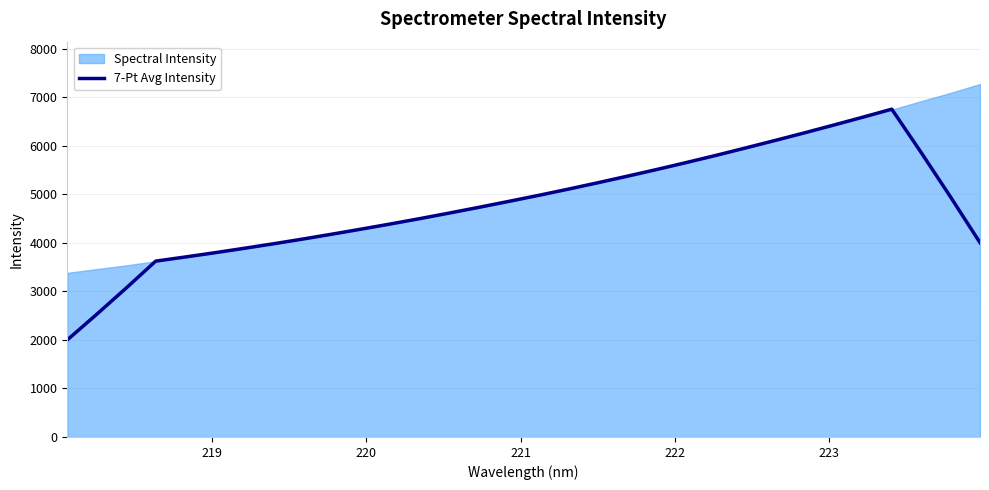

What is the lowest value of the 7-Pt Avg Intensity series?

2000.7